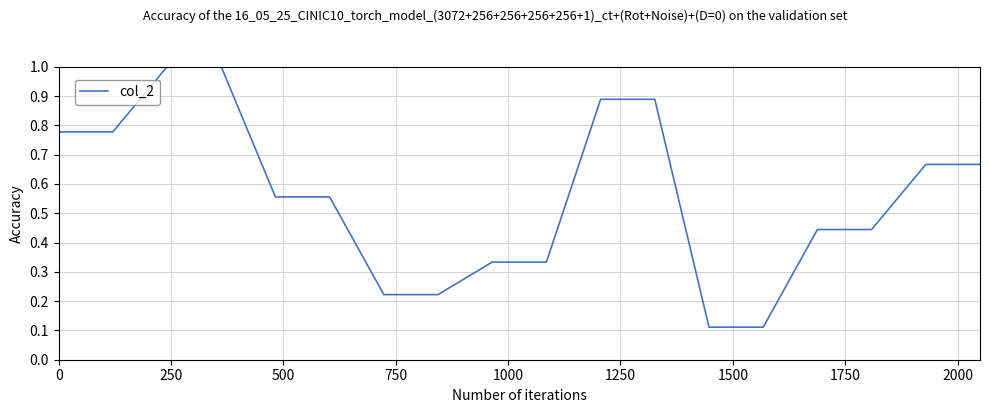

What is the greatest value displayed?

1.0